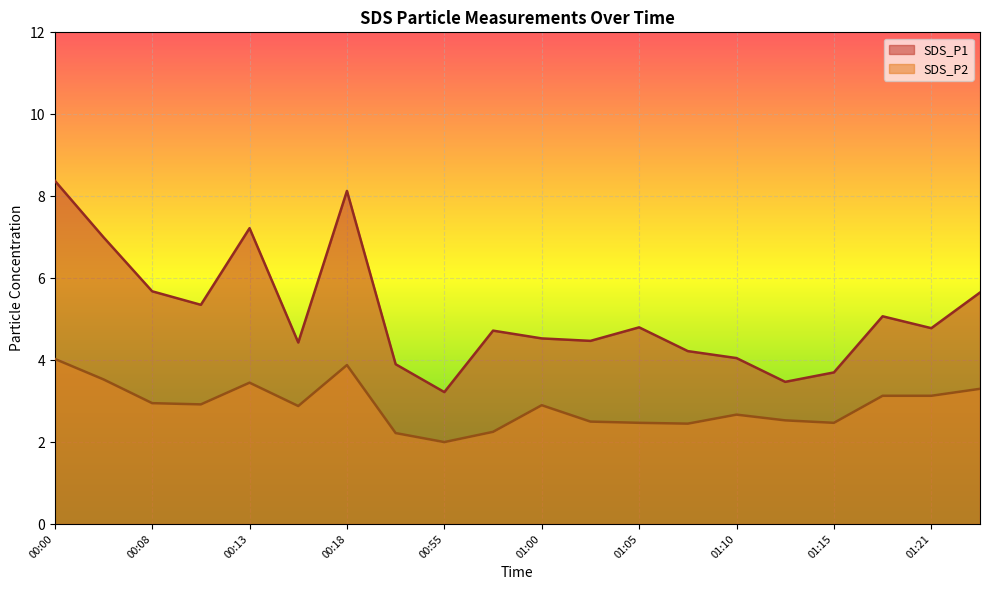

The SDS_P1 series shows 1.6 at 00:55. True or false?

False